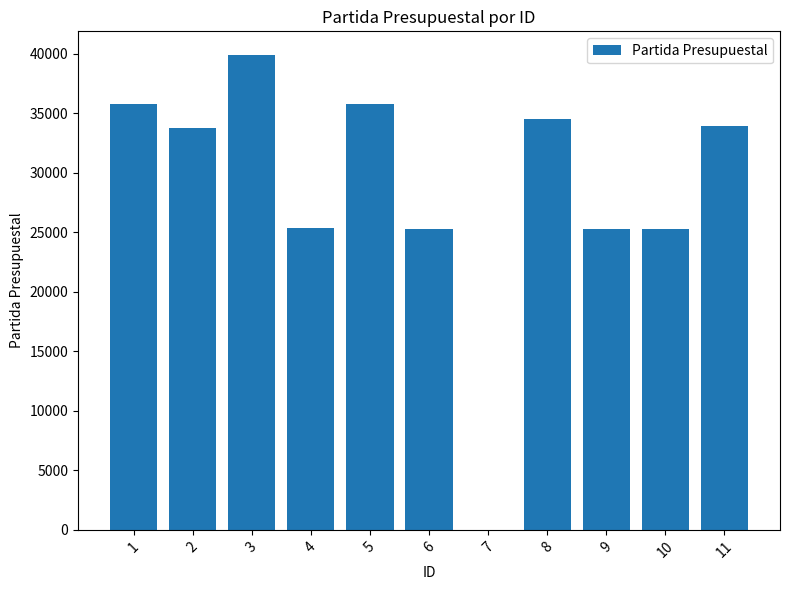

What is the approximate value at 3?

39903